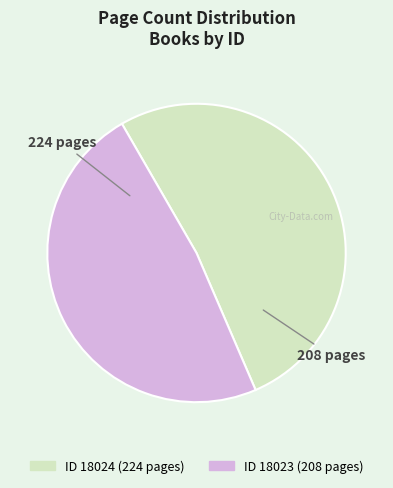

Is there any slice that represents more than half of the pie?

Yes